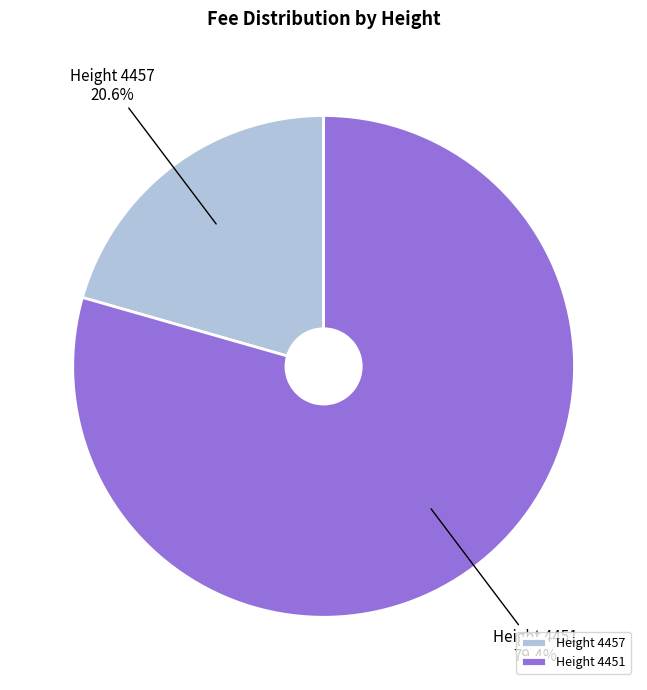

Is Height 4457 the majority of the pie?

No